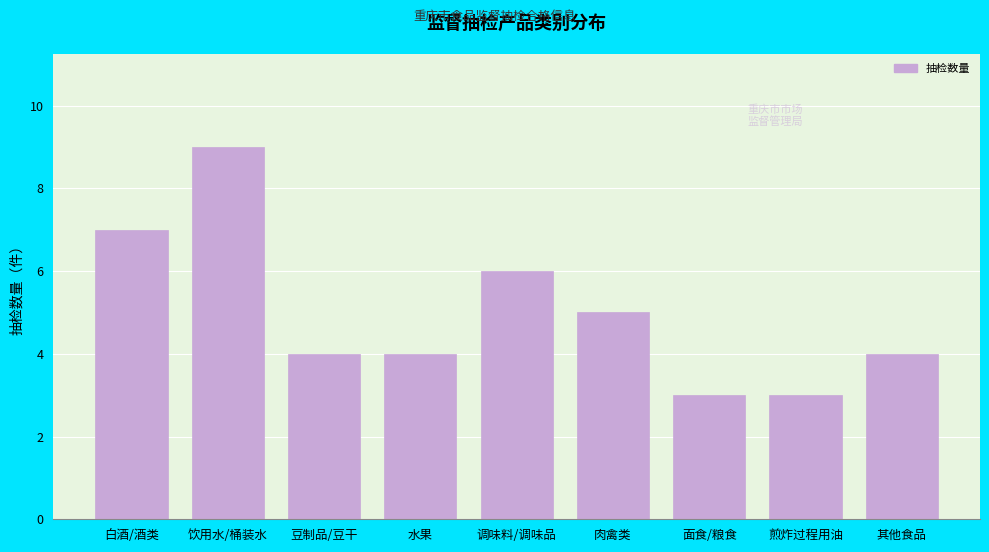

Reading left to right, transcribe all the data shown in this chart.

7	9	4	4	6	5	3	3	4